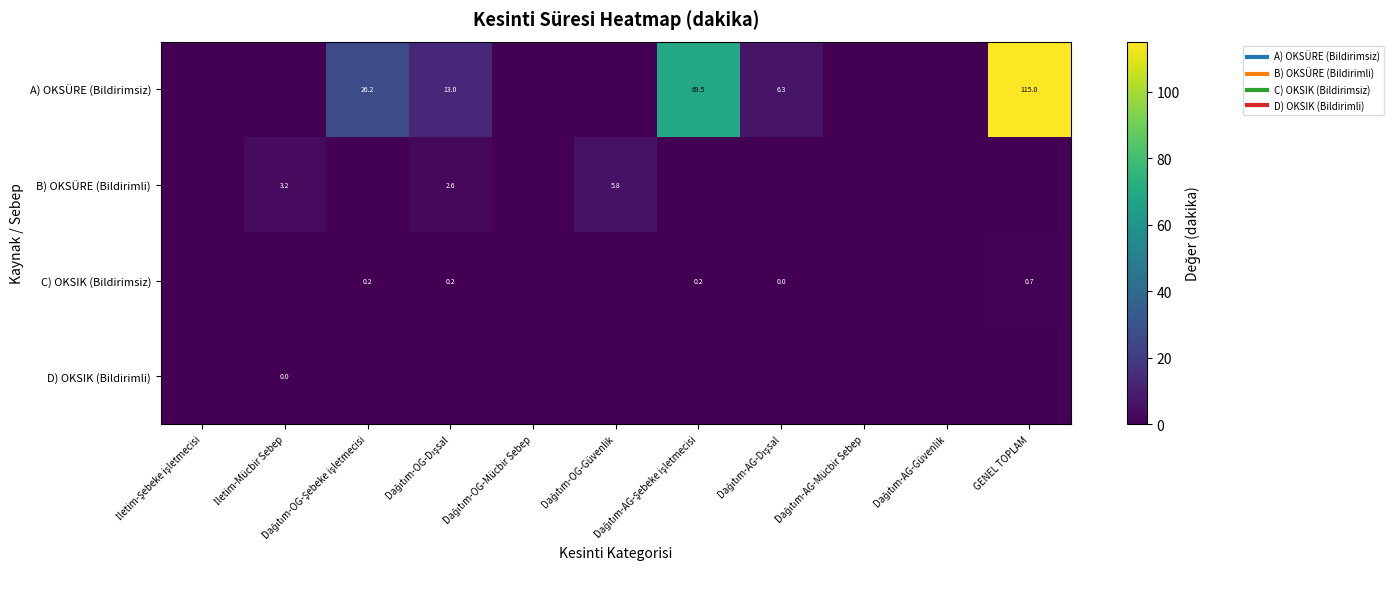

Which series changed the most between İletim-Mücbir Sebep and Dağıtım-OG-Dışsal?

A) OKSÜRE (Bildirimsiz)